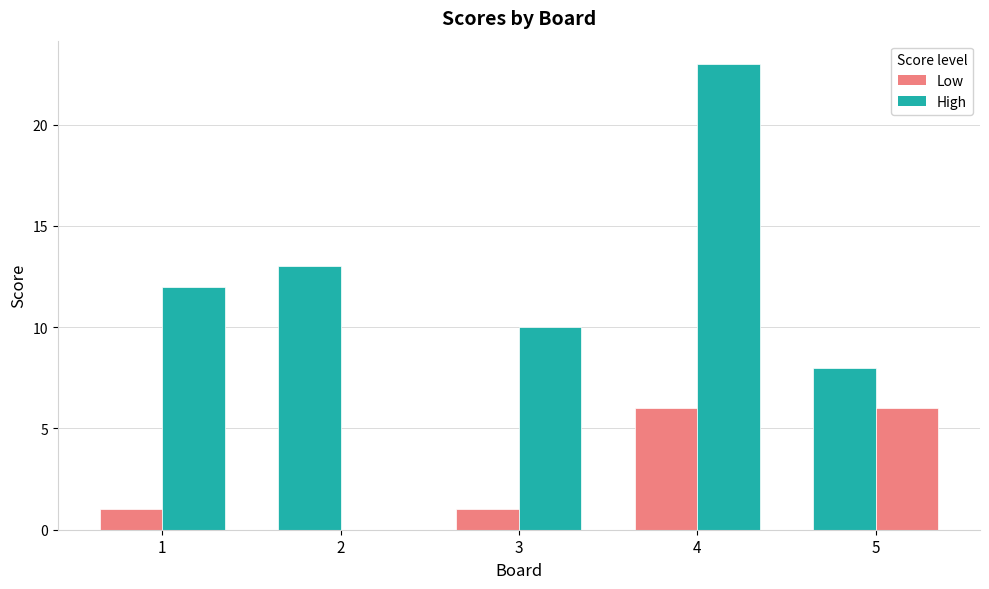

Reading left to right, transcribe all the data shown in this chart.

Score 1: 1=1	2=13	3=1	4=6	5=8
Score 2: 1=12	2=0	3=10	4=23	5=6